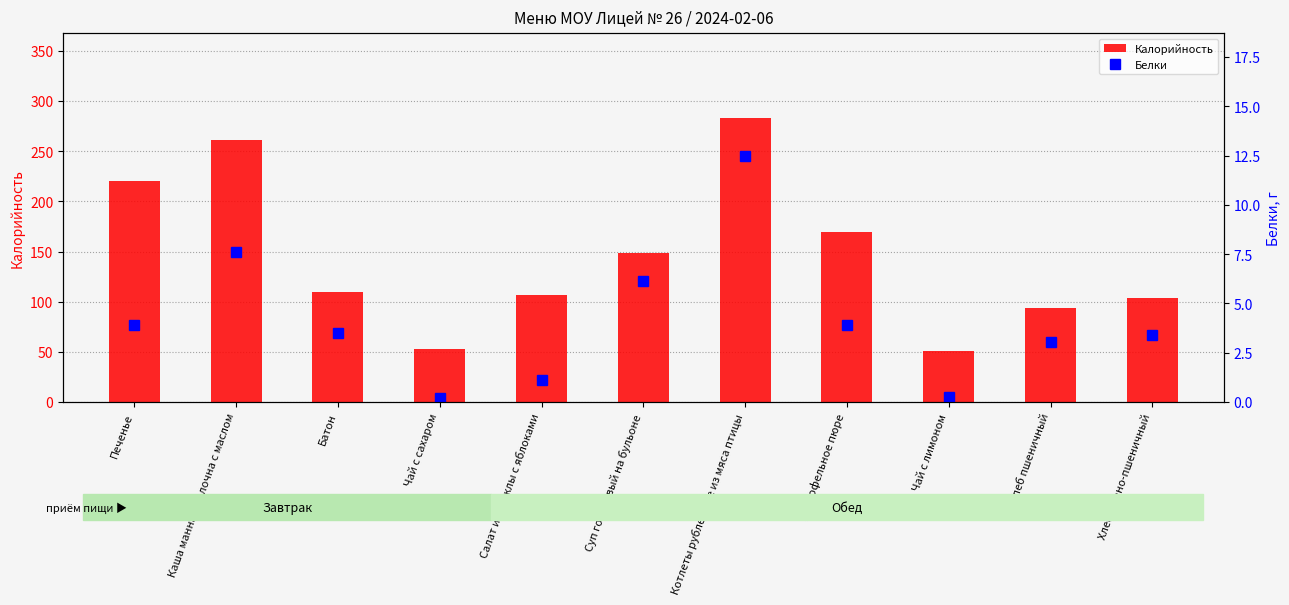

What is the difference between the second highest and second lowest values in the Калорийность series?

208.0